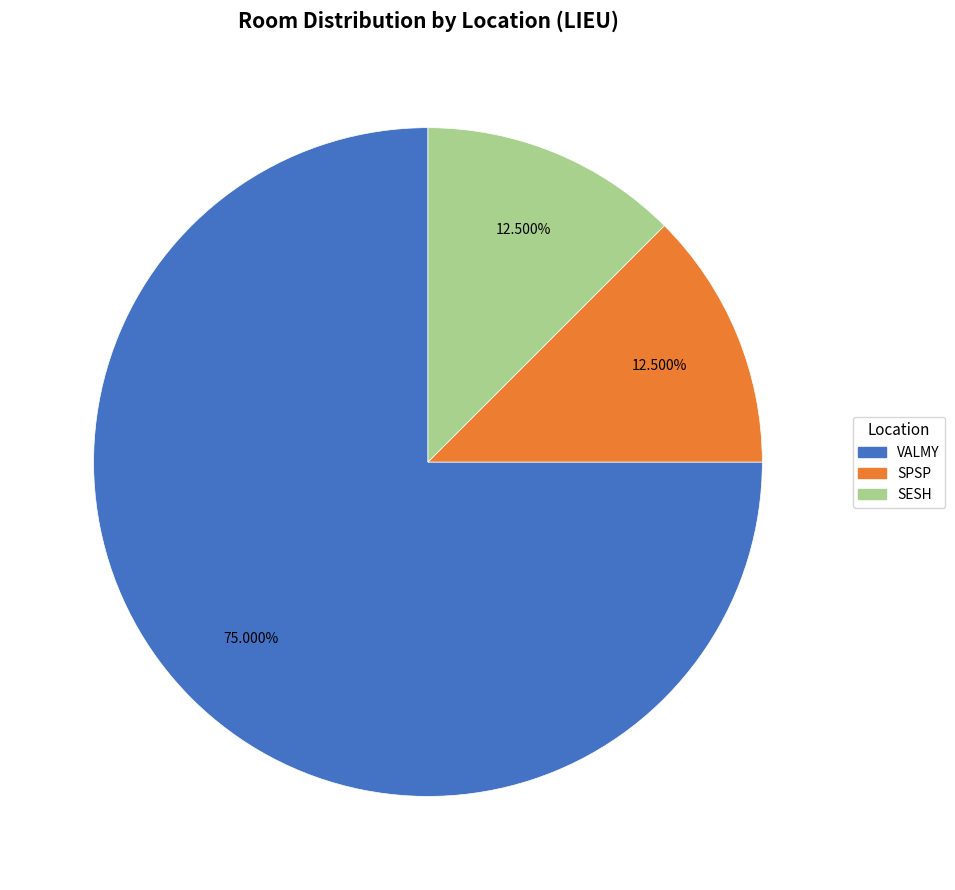

Which slice is the largest?

VALMY